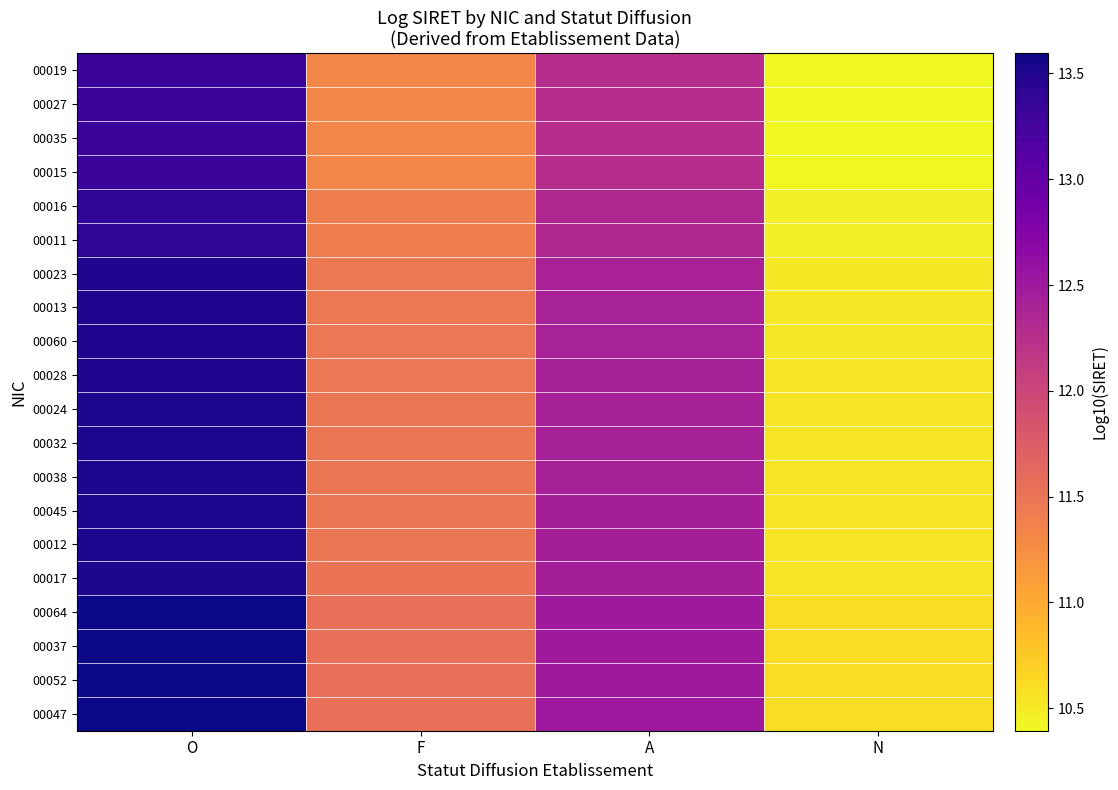

Between A and N, which is larger?

A